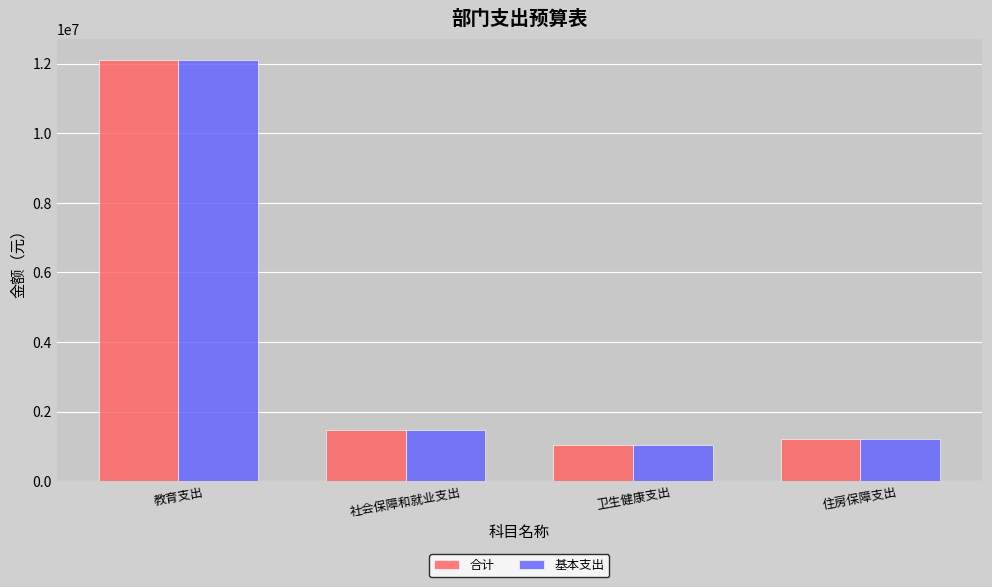

Is it true that 合计 equals 1472586.2 at 社会保障和就业支出?

True